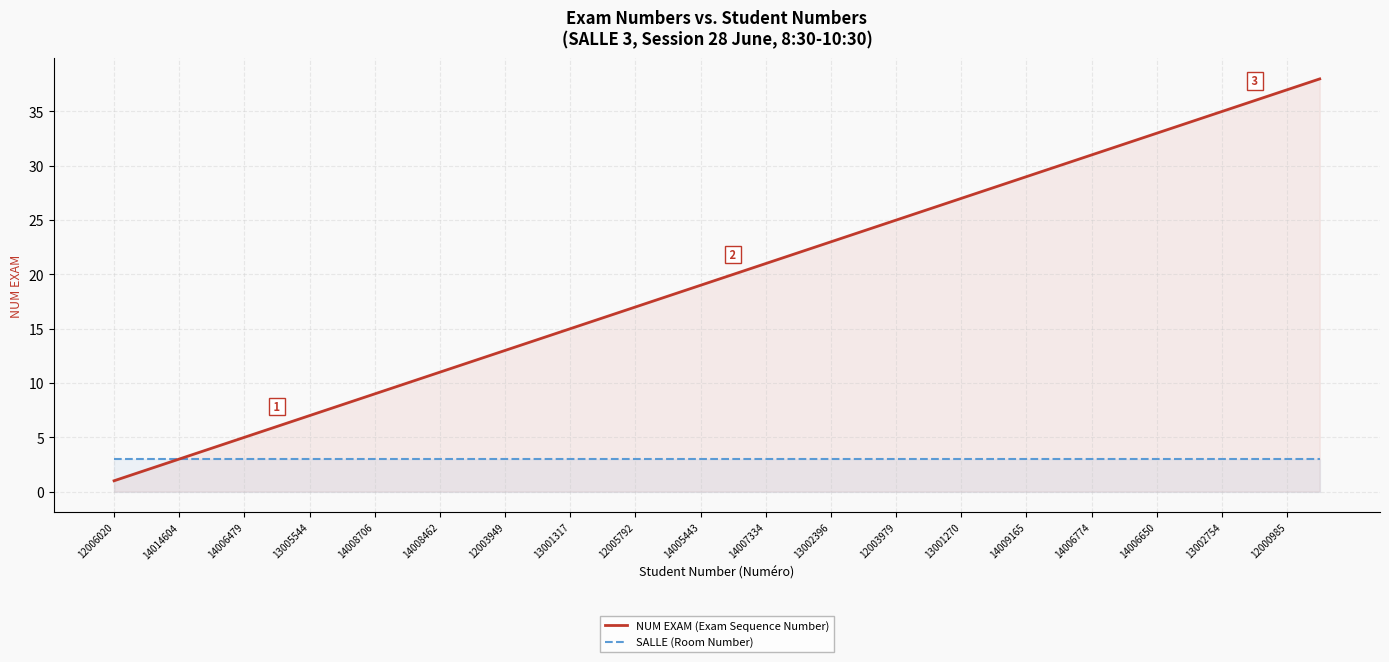

Is it true that SALLE (Room Number) equals 3 at 12003979?

True